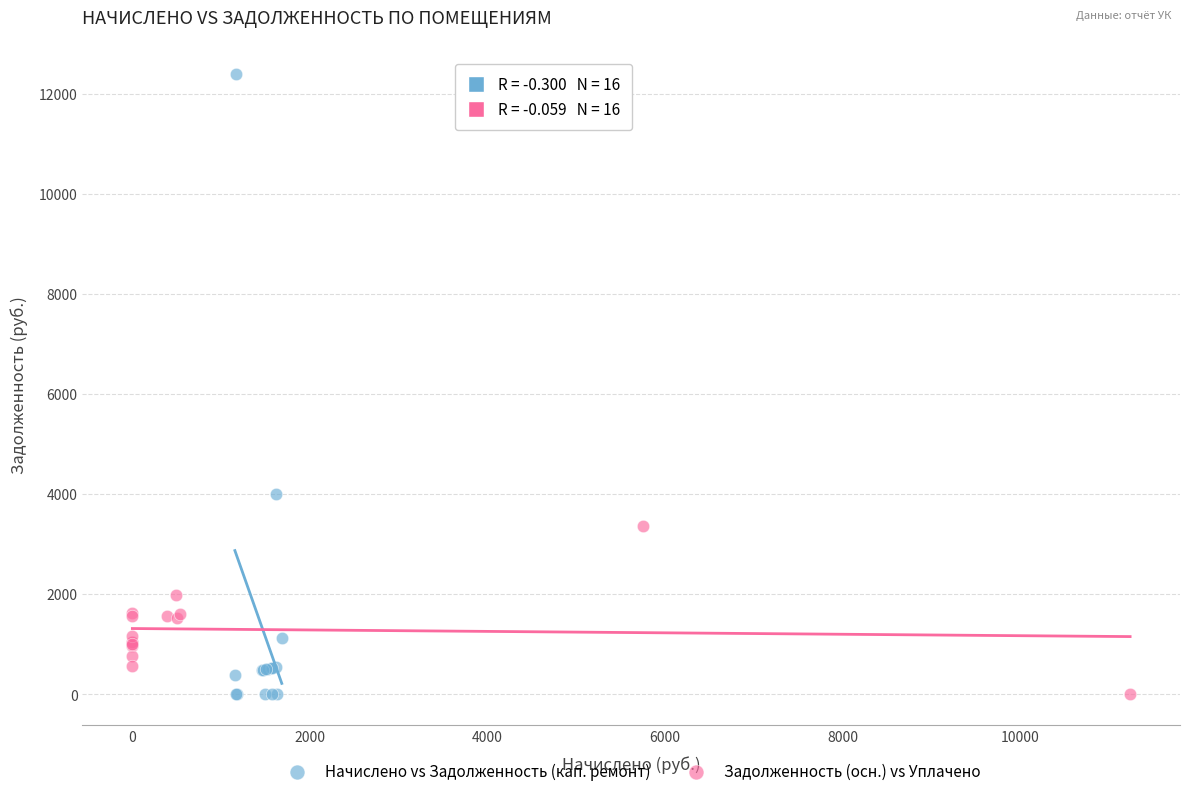

Which series reaches the maximum Y coordinate?

Начислено vs Задолженность (кап. ремонт)